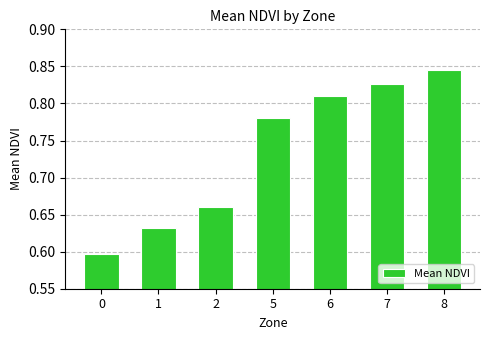

Which label corresponds to the largest value in the chart?

8